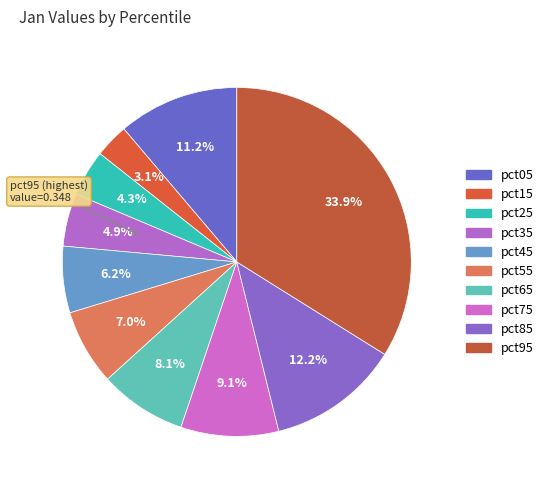

How many slices are in this pie chart?

10